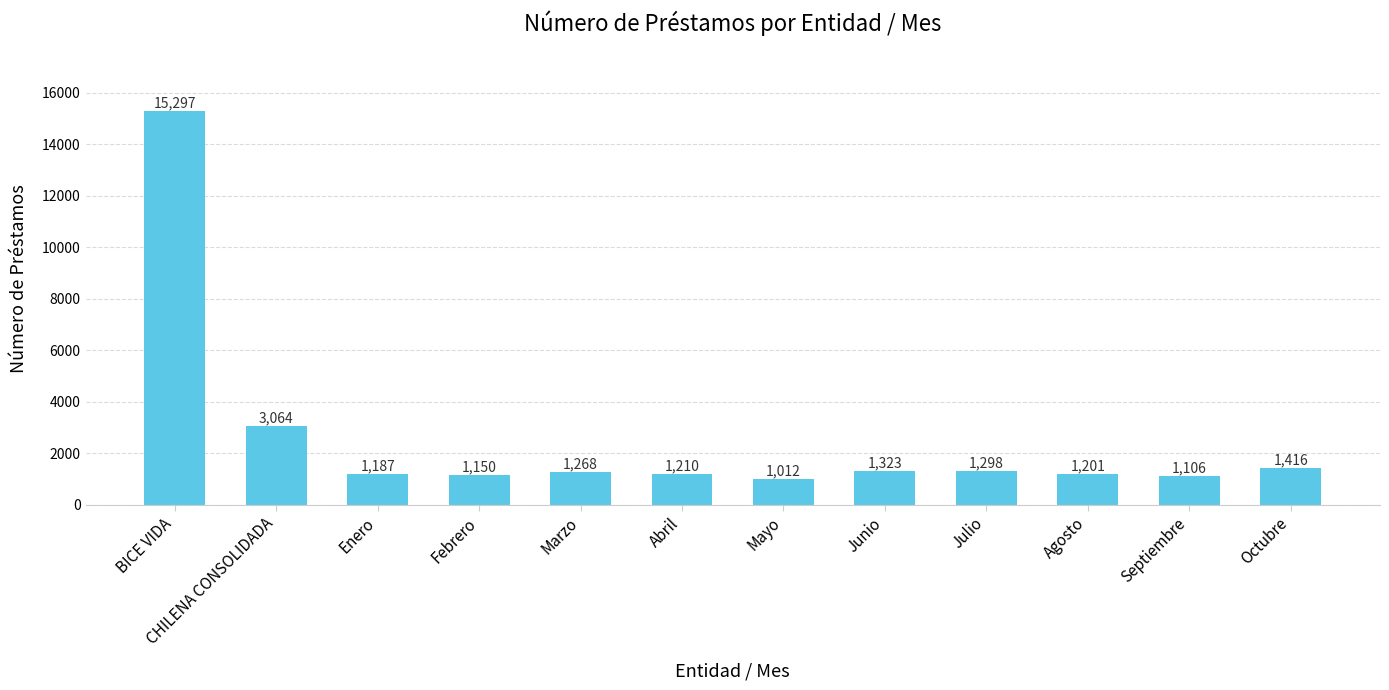

What is the ratio of the value at Octubre to the value at Julio?

1.1